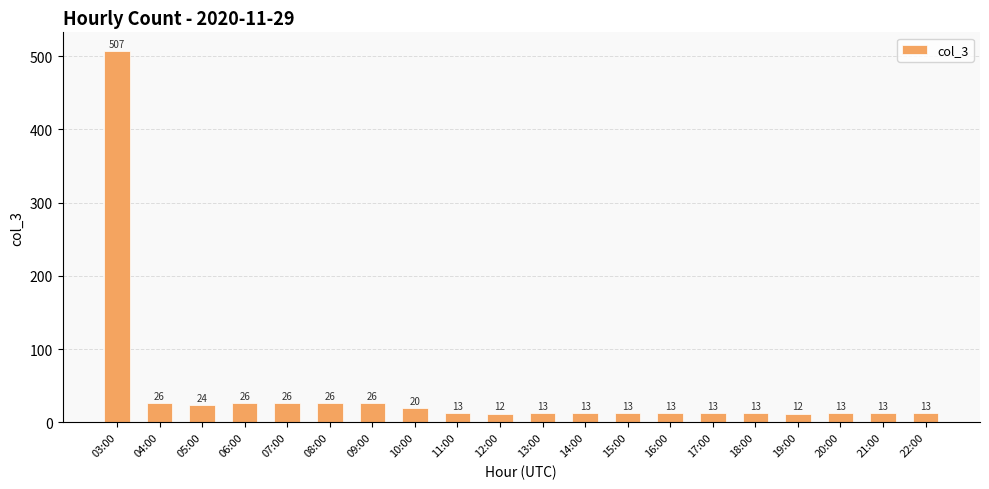

Where does the data first go above 13?

03:00